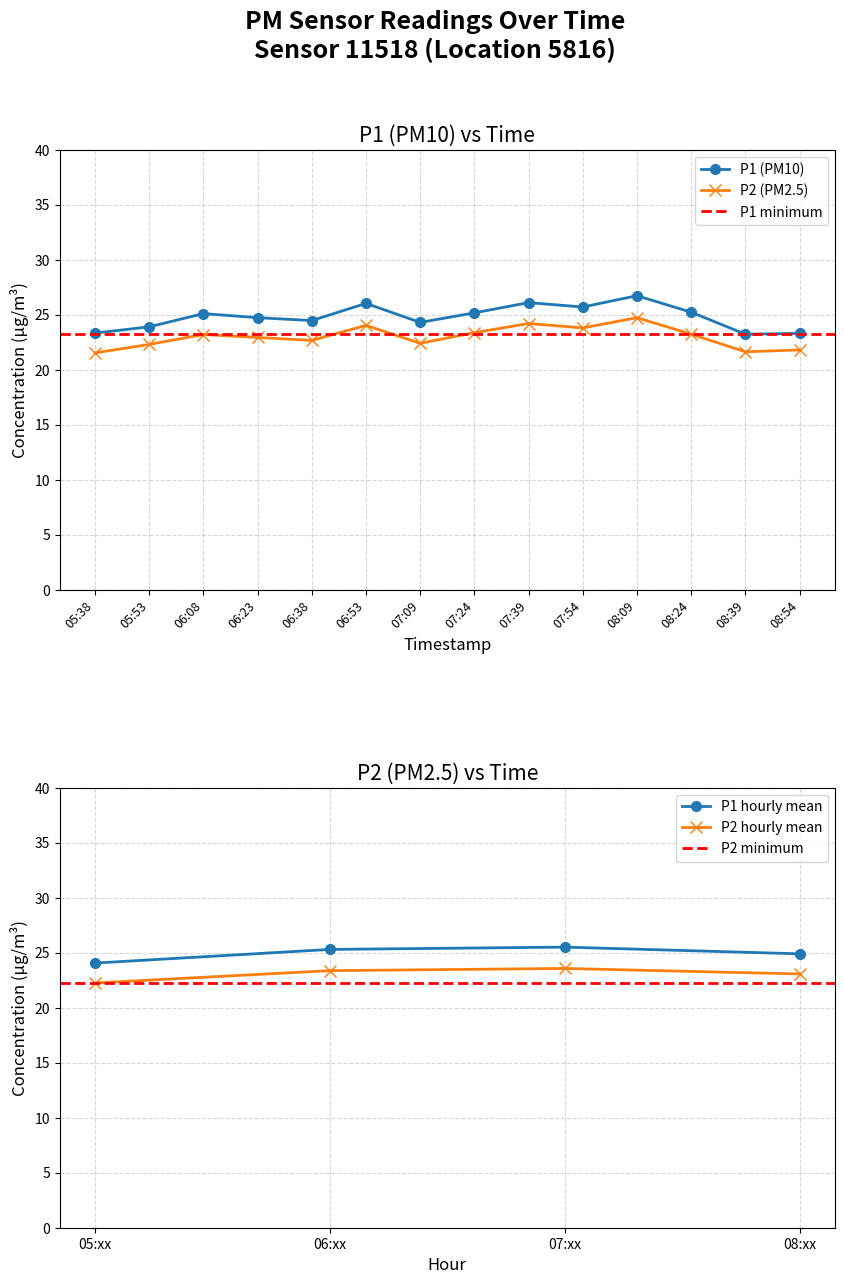

True or false: P1 has a value of 23.2 at 08:39.

True